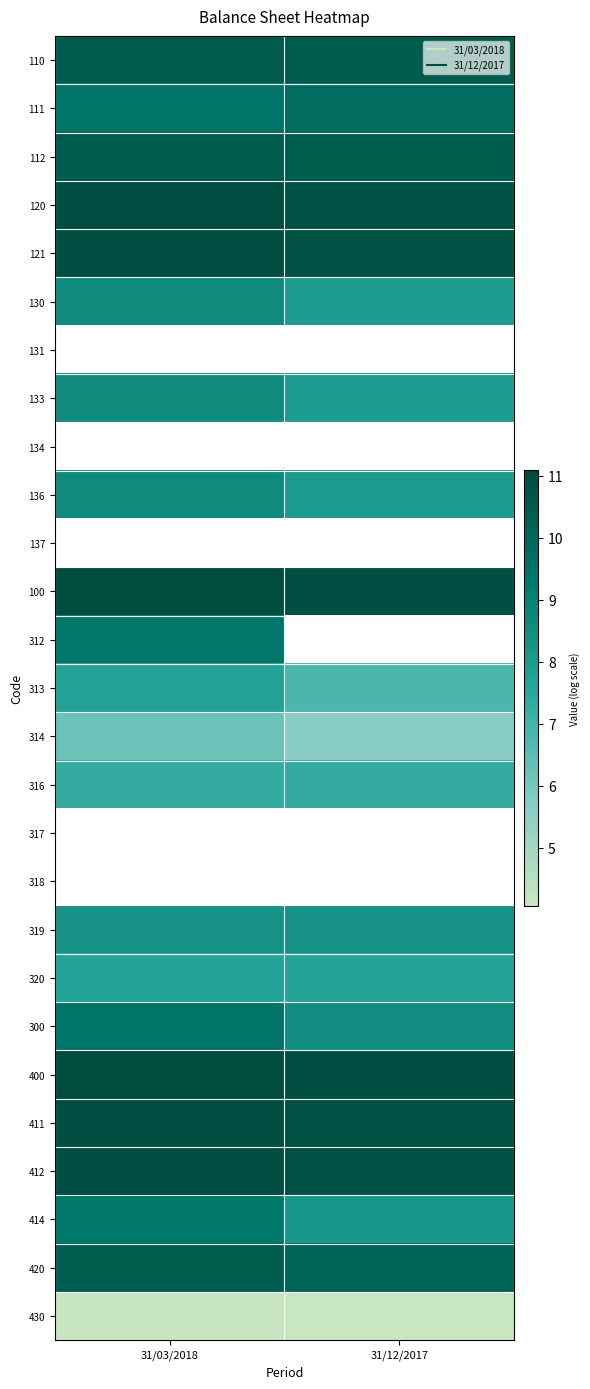

At which label does 111 reach its minimum?

31/03/2018